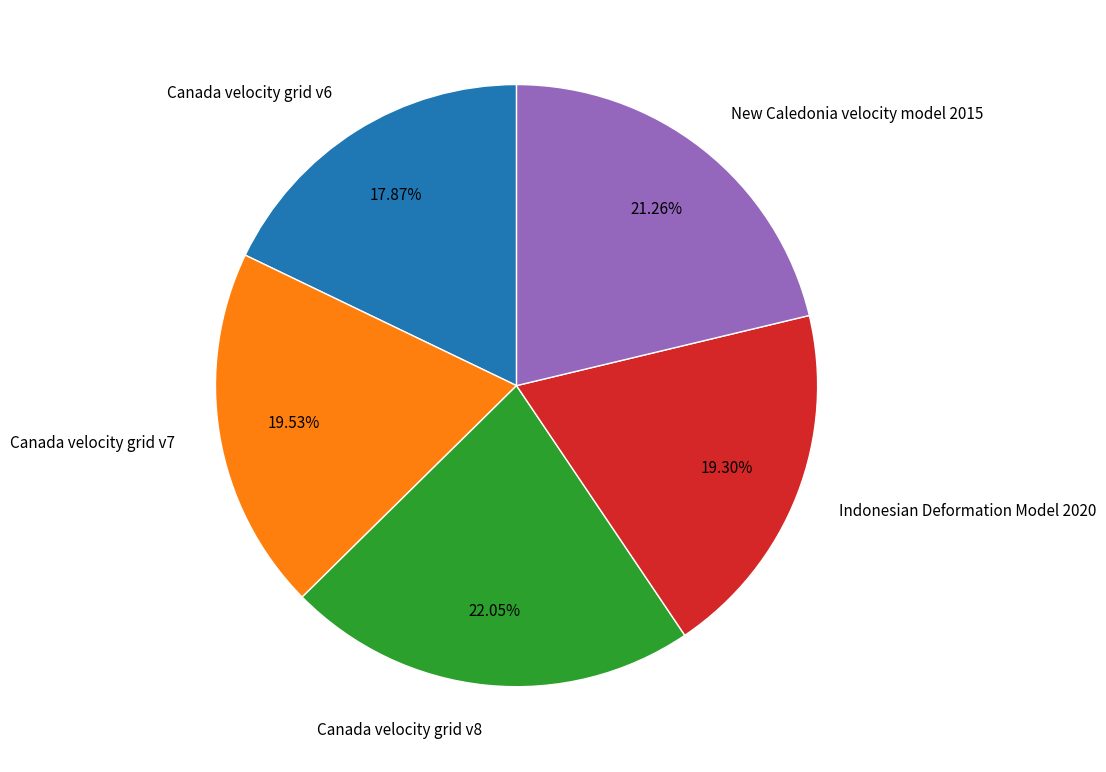

The Indonesian Deformation Model 2020 slice represents 19% of the pie. True or false?

True